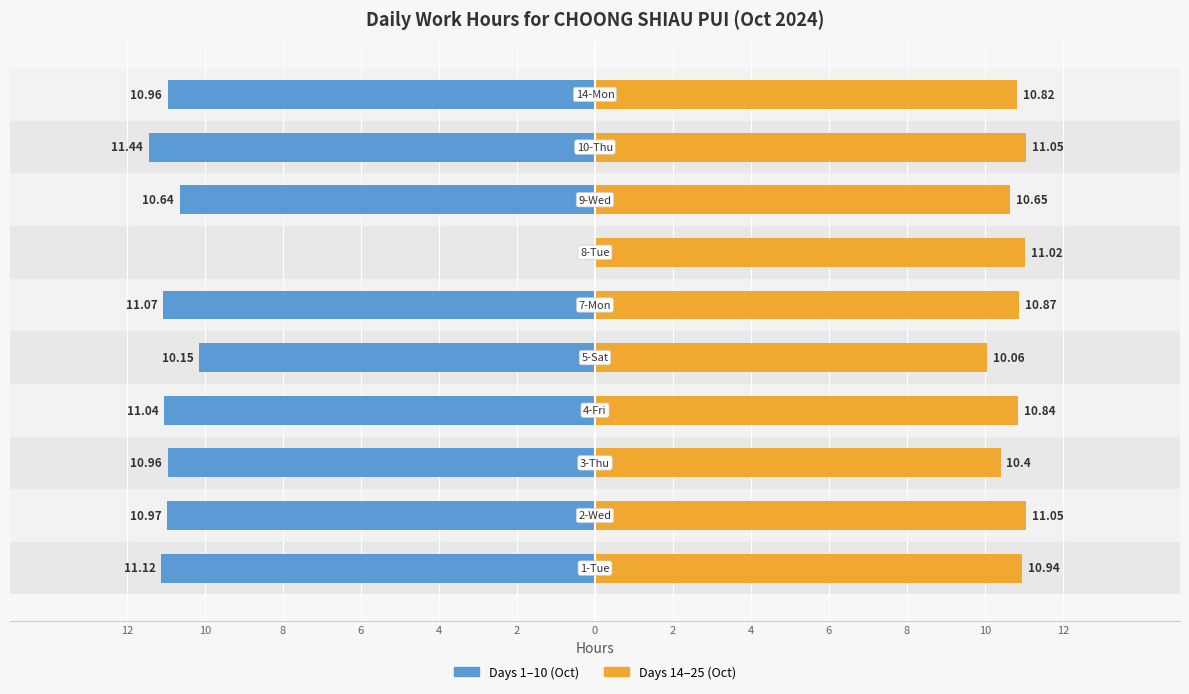

What is the smallest value displayed?

-11.4